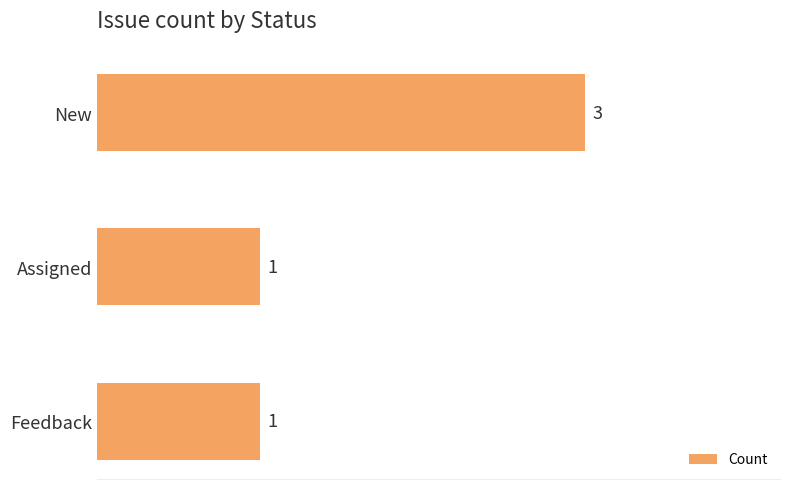

Is it true that the value at New is 2?

False